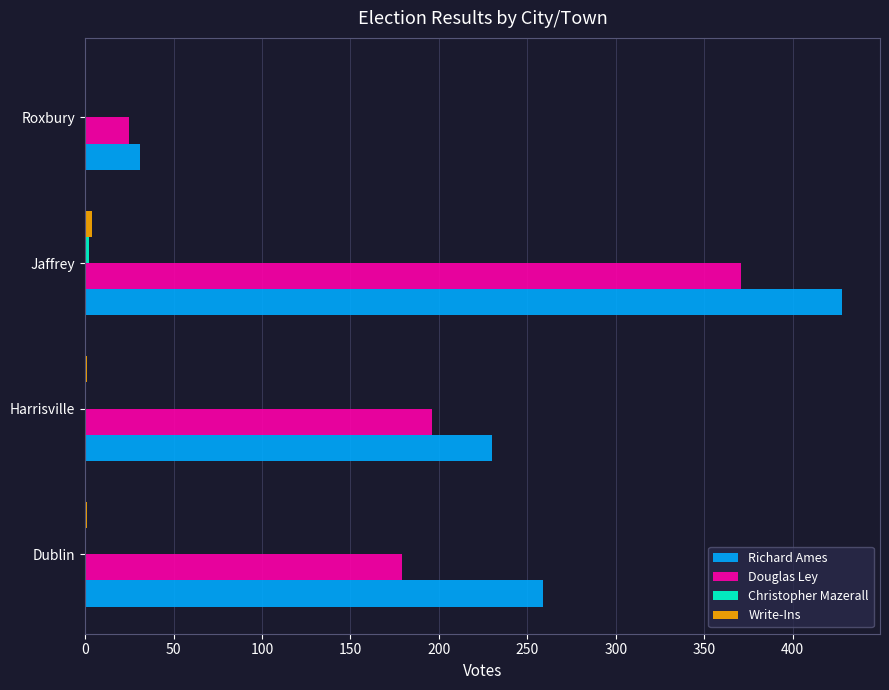

The value of Richard Ames at Roxbury is 11. True or false?

False